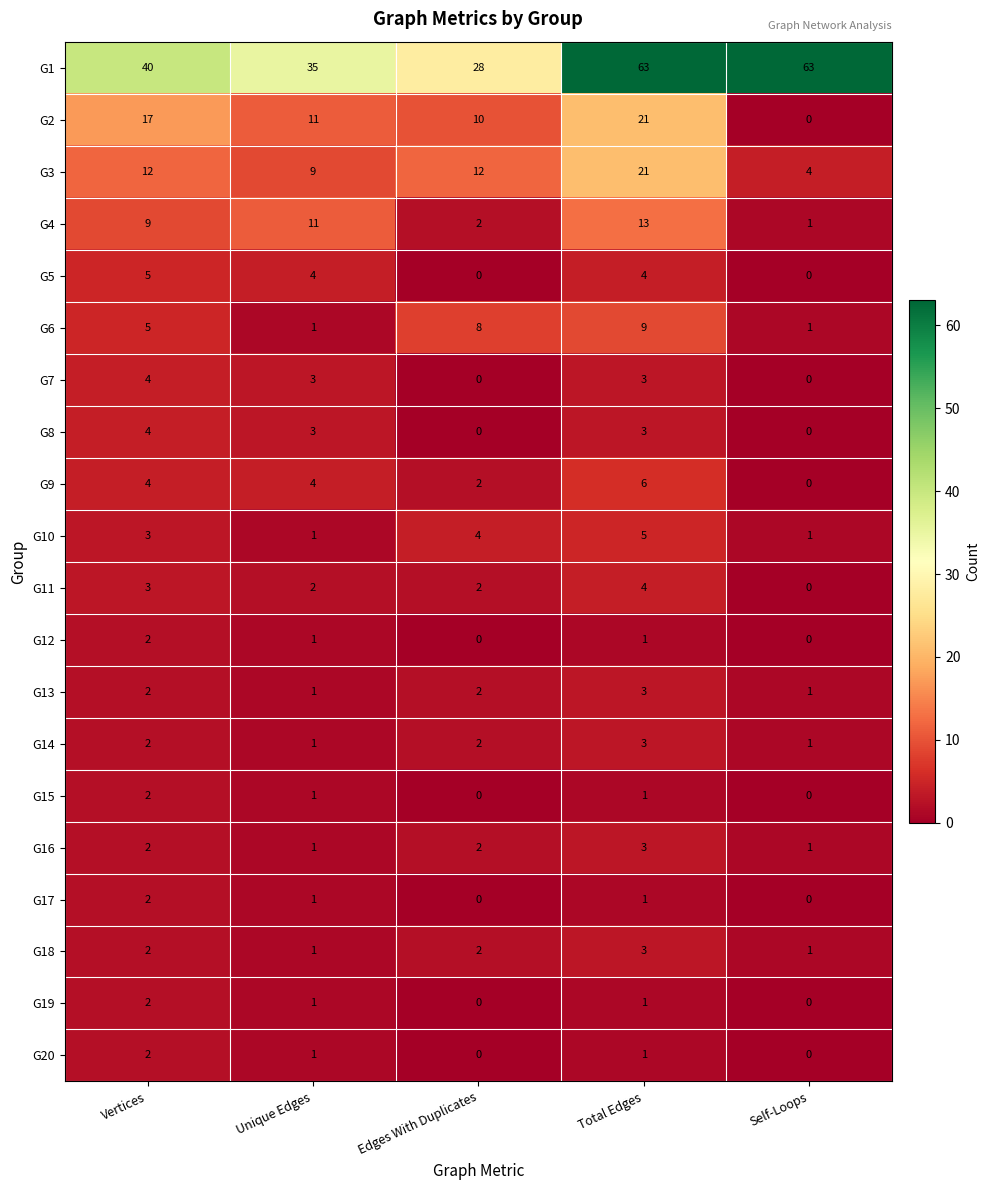

How many categories are shown in the chart?

5